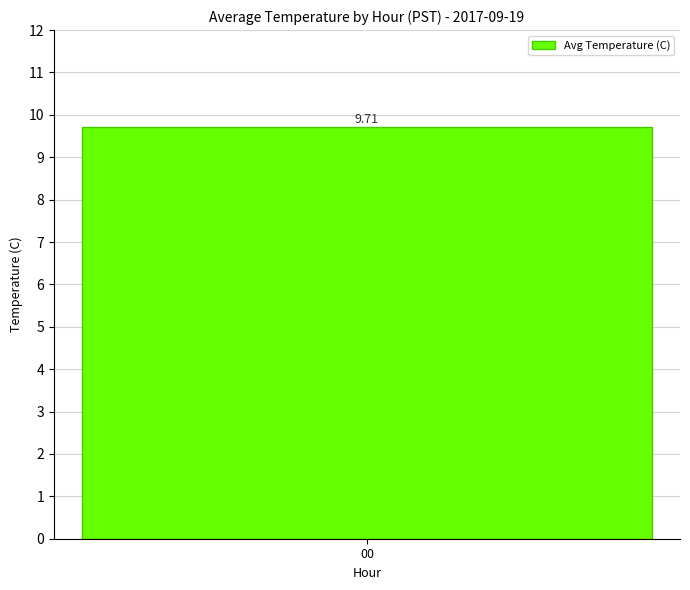

True or false: the data shows 5.6 at 16.

False